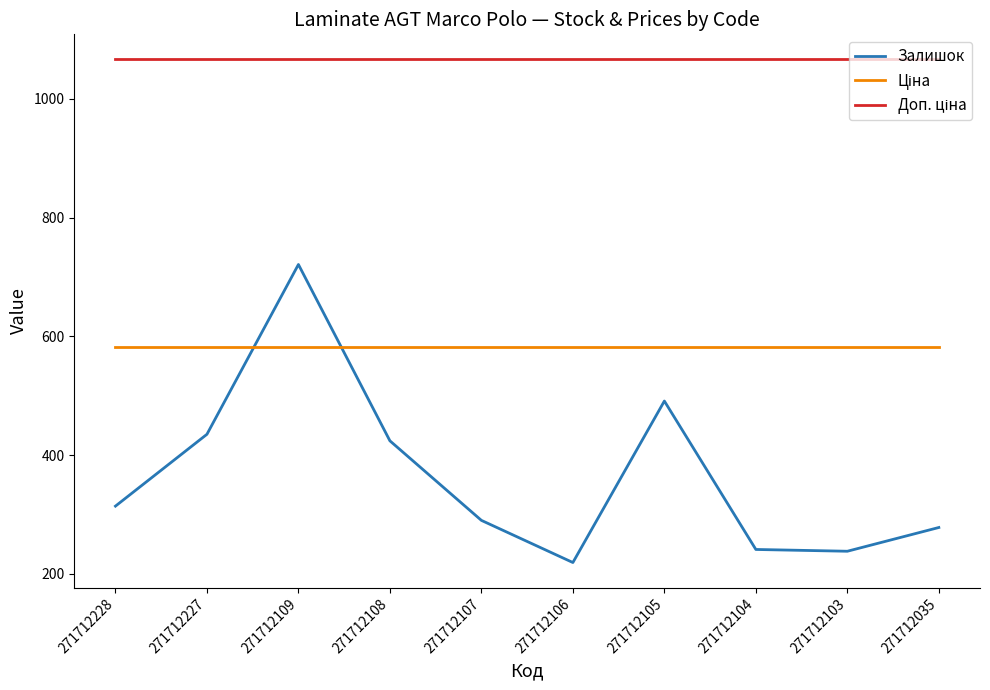

What is the spread (max minus min) of values at 271712104?

825.3